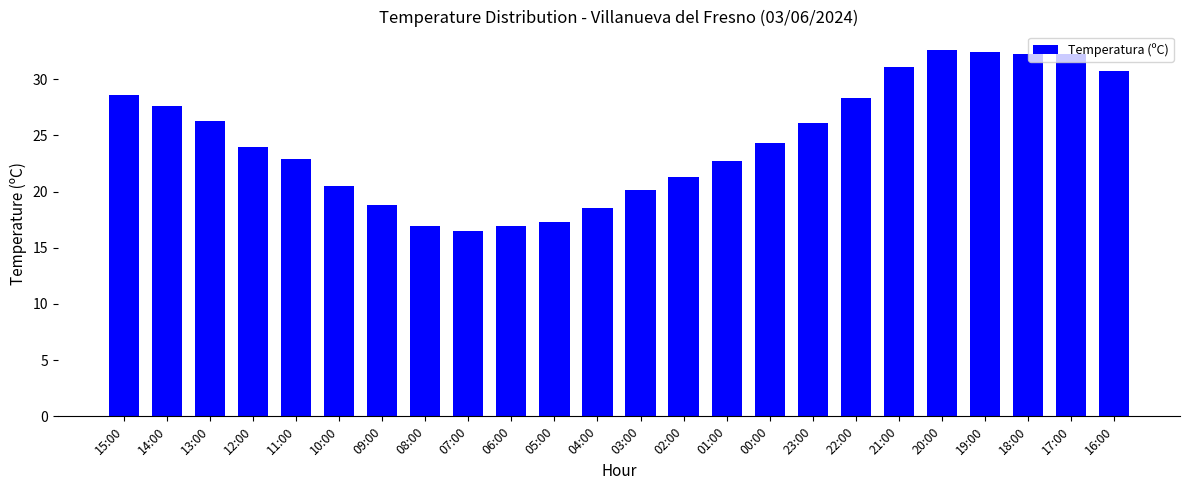

What is the label of the 9th bar from the right?

00:00